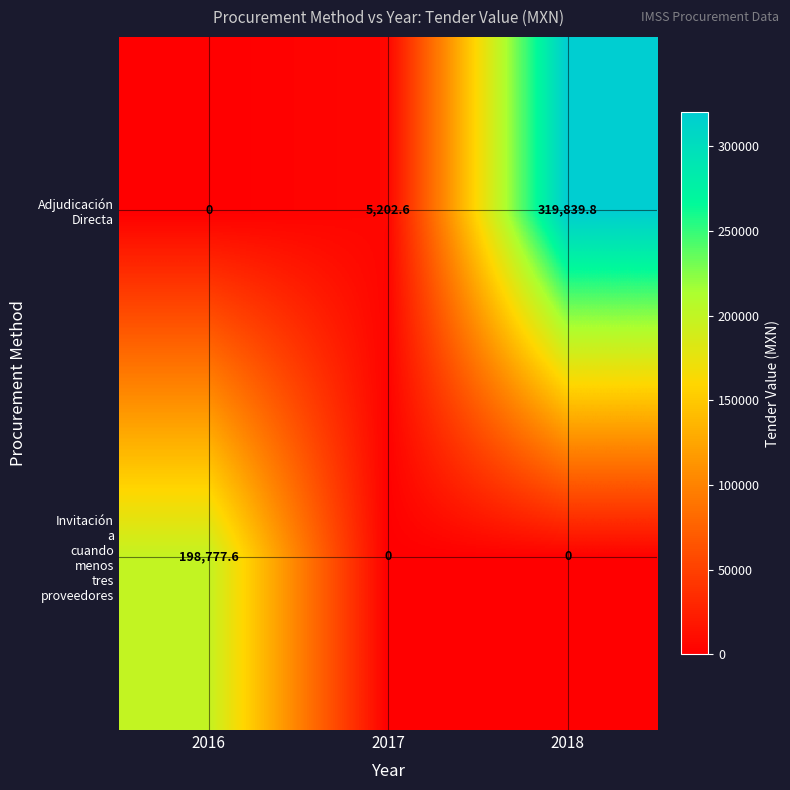

What is the total value across all series at 2017?

5202.6